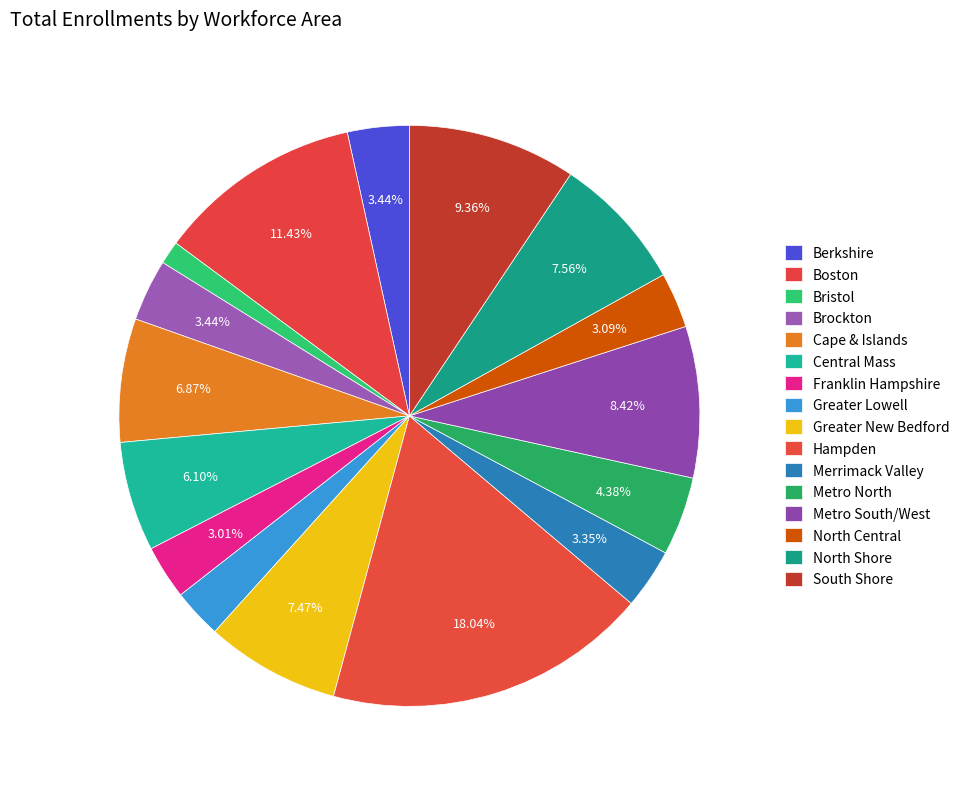

Is the sum of Greater New Bedford and Franklin Hampshire greater than half?

No